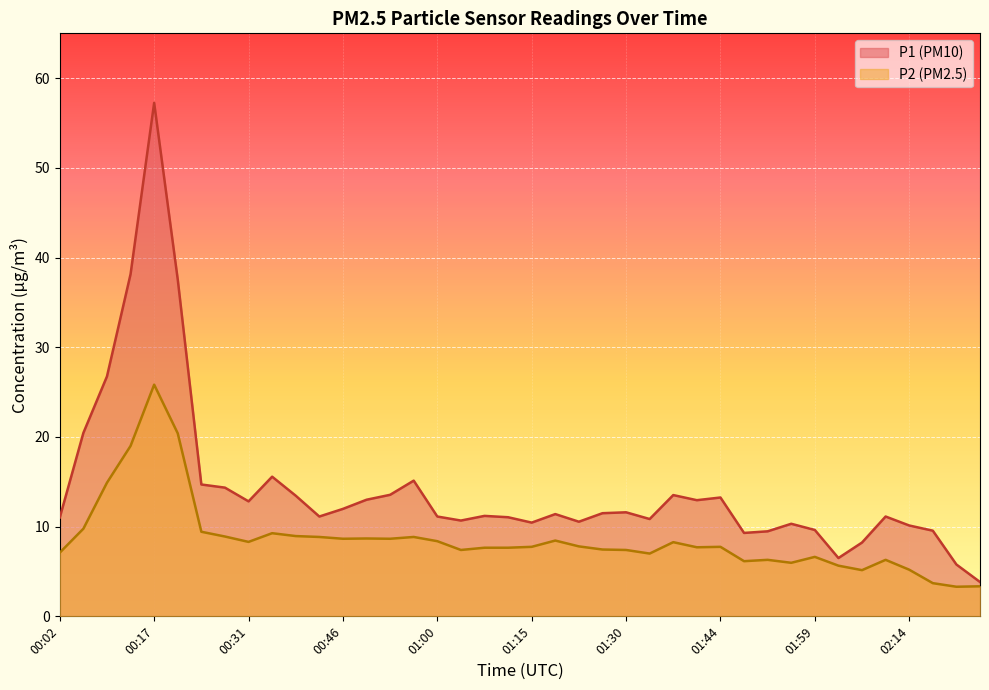

True or false: P1 and P2 cross at least once.

False